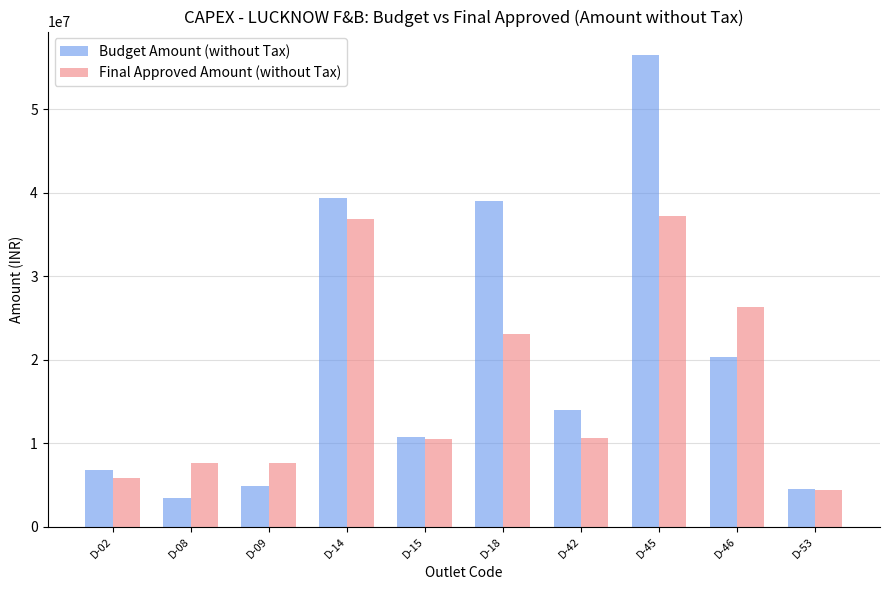

What is the average value of the Budget Amount (without Tax) series?

19957323.6